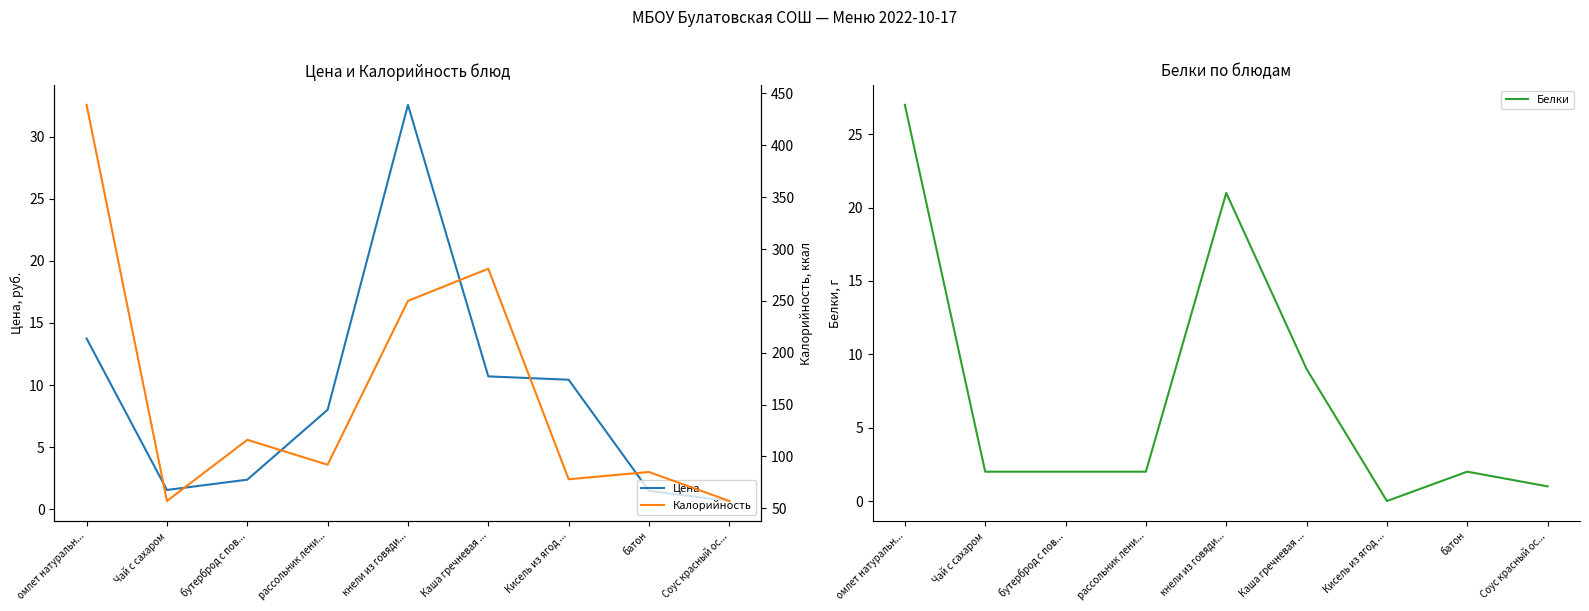

True or false: Цена and Калорийность cross at least once.

False